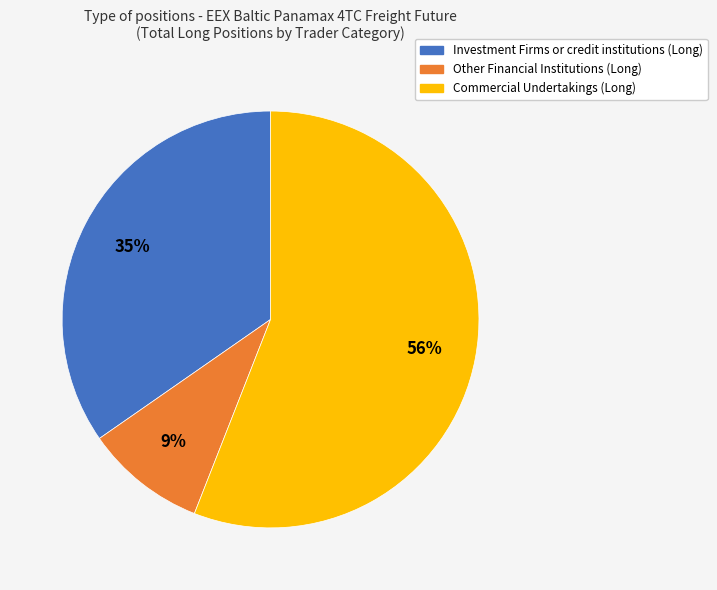

The Other Financial Institutions (Long) slice represents 9% of the pie. True or false?

True